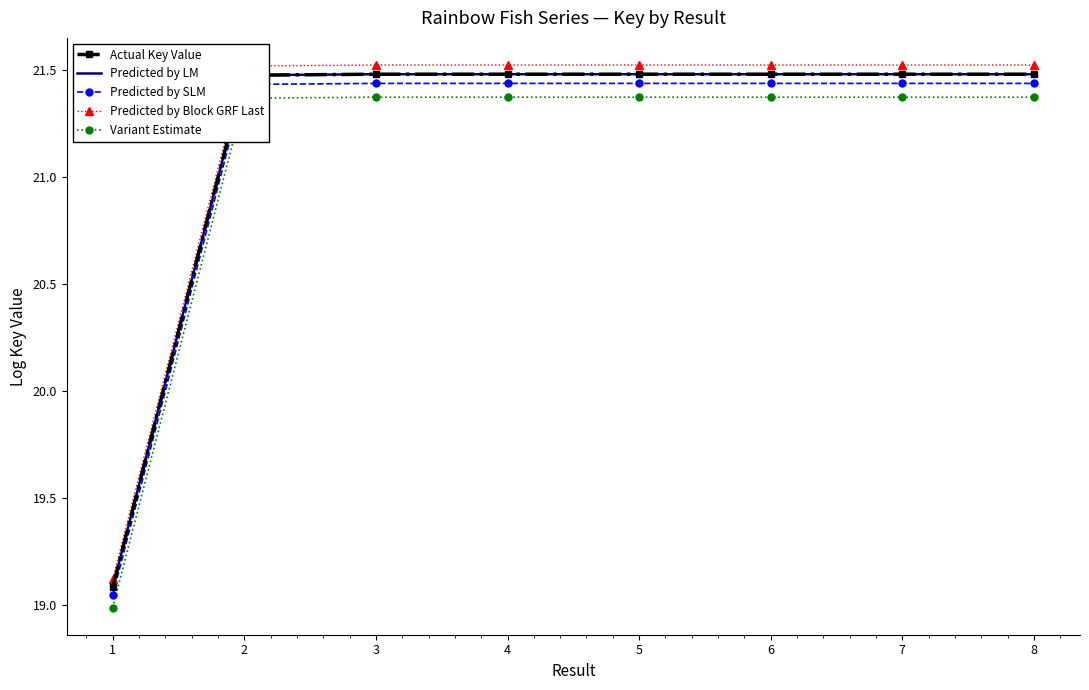

What is the difference between the Predicted by SLM values at 1 and 7?

2.4